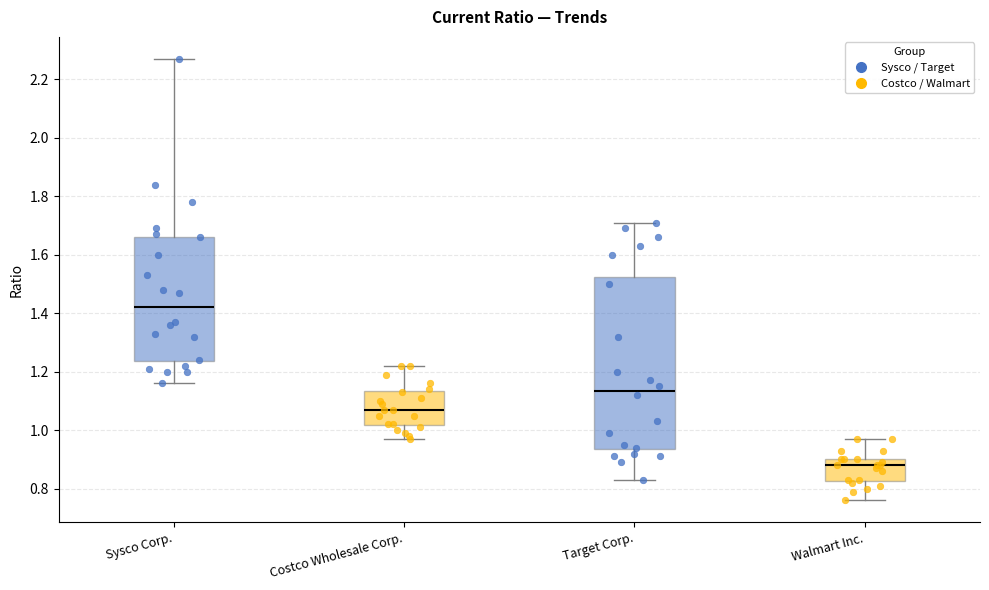

Which box is the tallest, from its lower edge to its upper edge?

Target Corp.